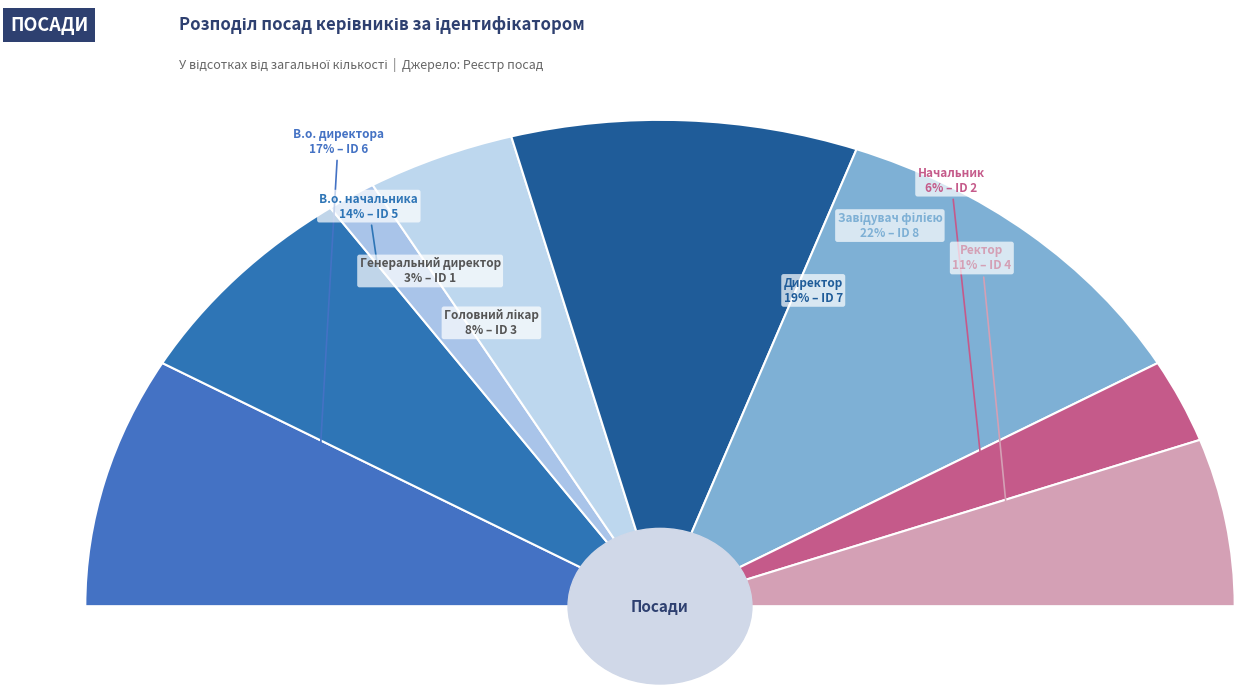

Does Ректор account for over 50% of the chart?

No